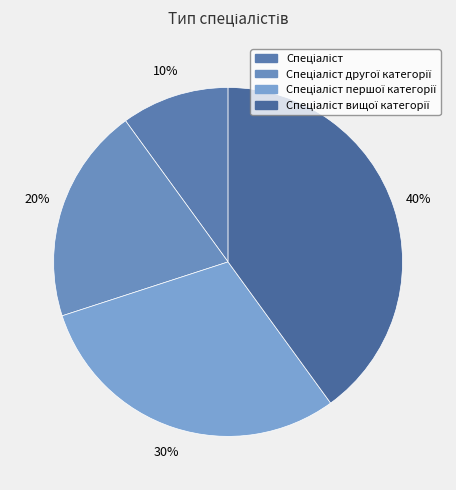

Is there a majority slice in this chart?

No